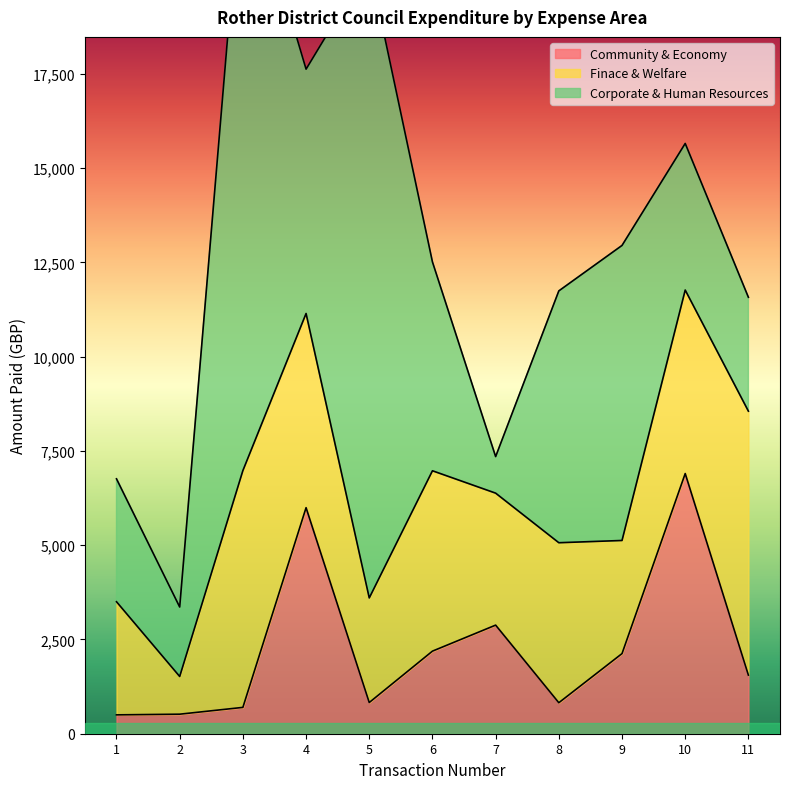

How many times do Corporate & Human Resources and Community & Economy cross each other?

4